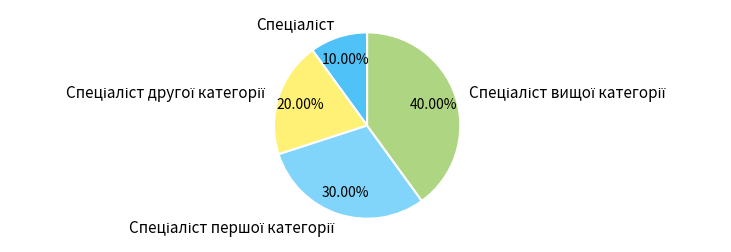

Is there any slice that represents more than half of the pie?

No